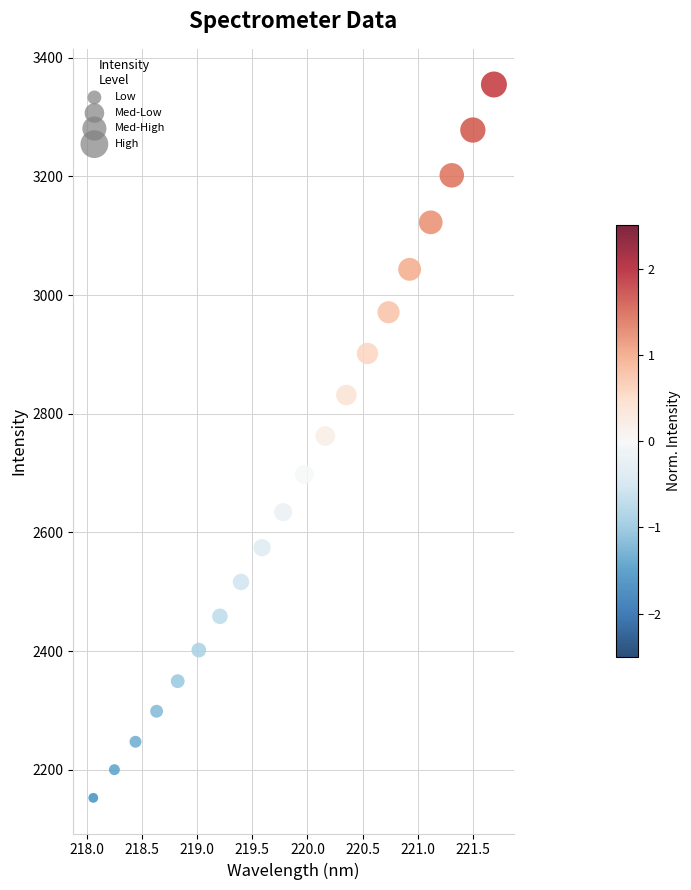

What is the range of Y values (max minus min)?

1201.7